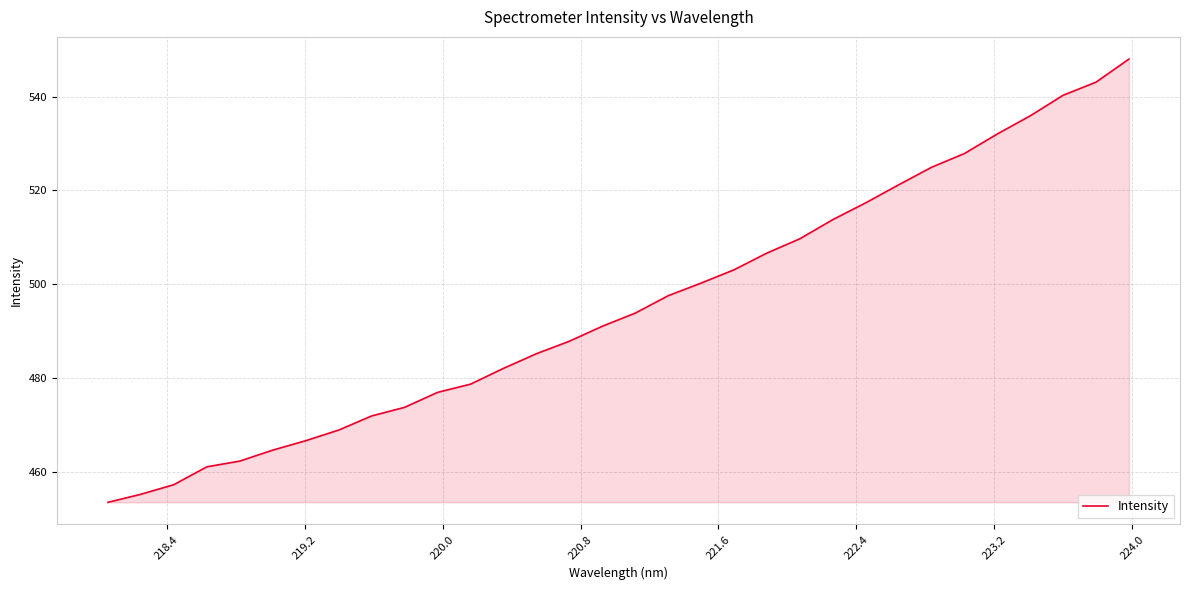

What is the difference between the maximum and minimum values?

94.5